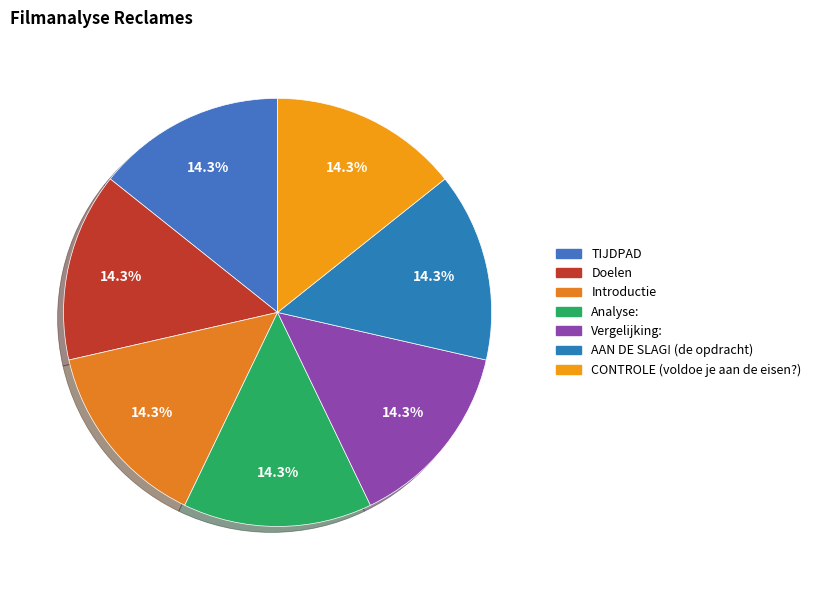

True or false: AAN DE SLAG! (de opdracht) accounts for 14% of the total.

True